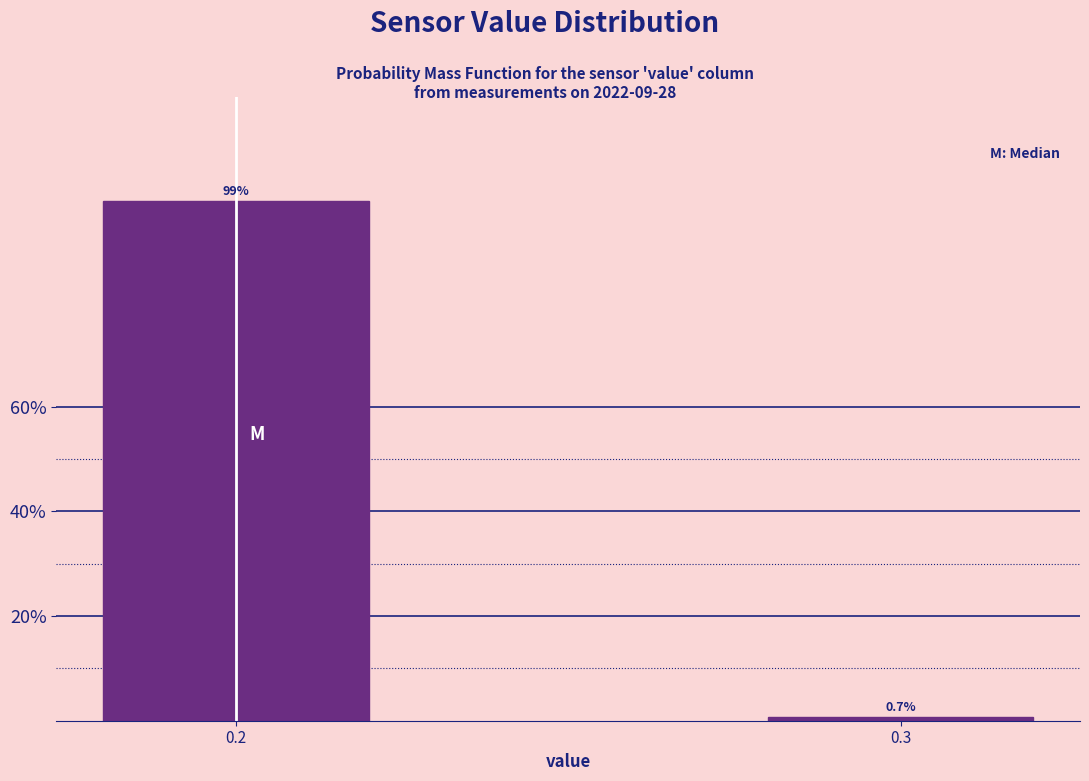

Reading right to left, transcribe all the data shown in this chart.

0.7	99.3